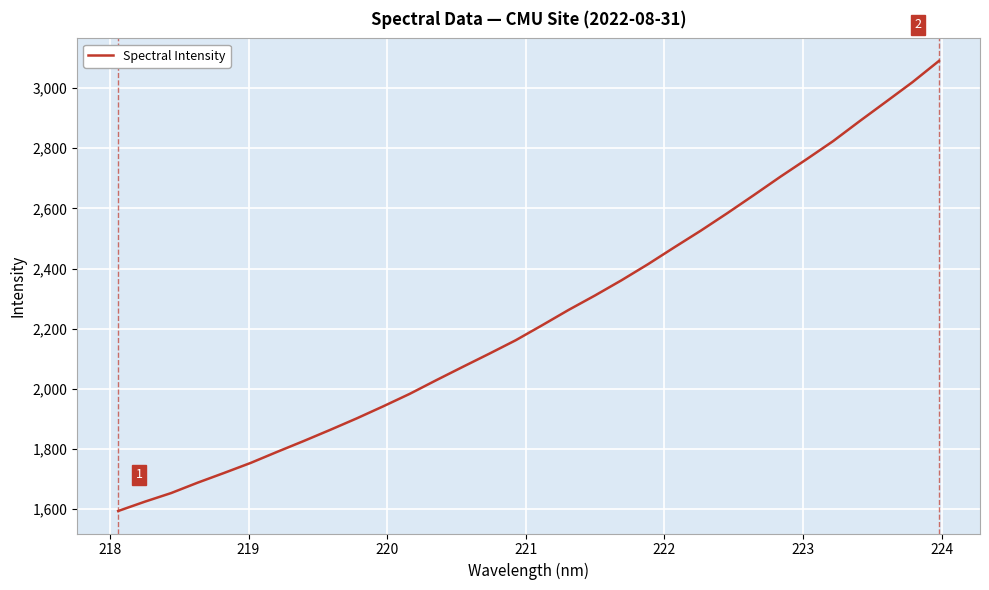

What is the greatest value displayed?

3090.7